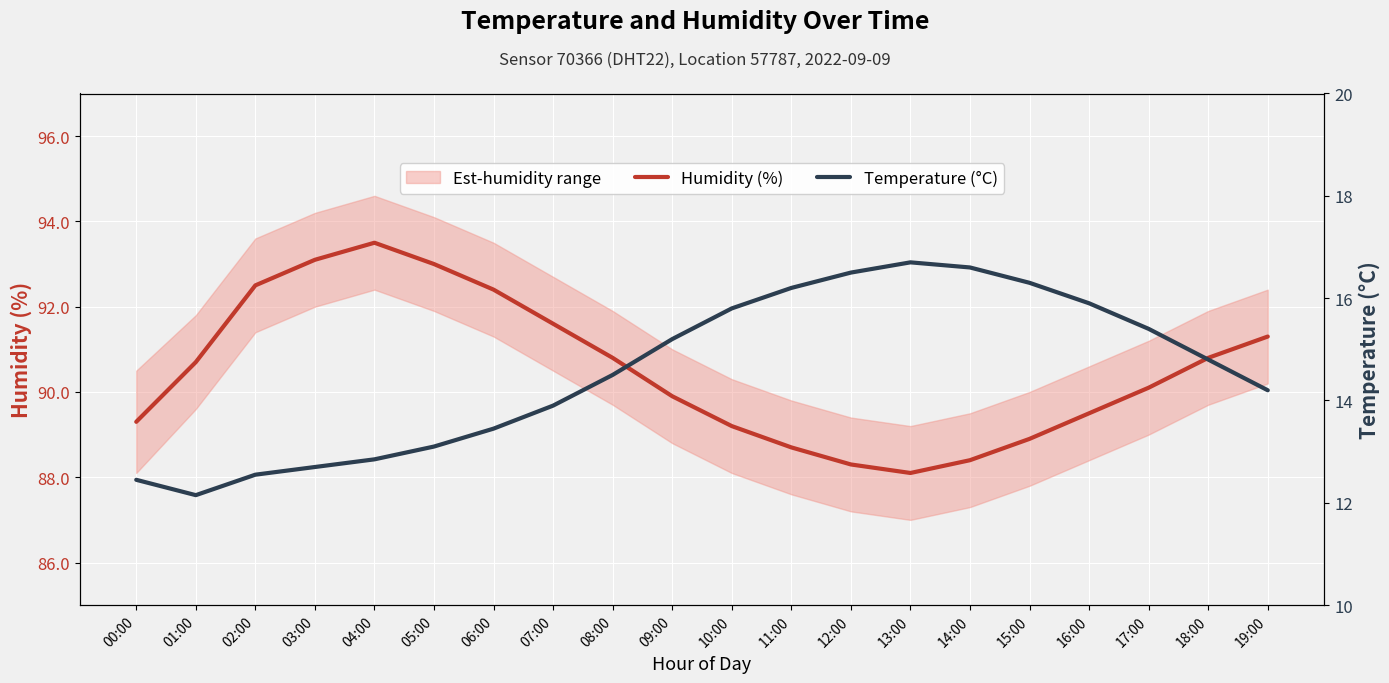

What is the sum of the Temperature (°C) values at 02:00 and 15:00?

28.9